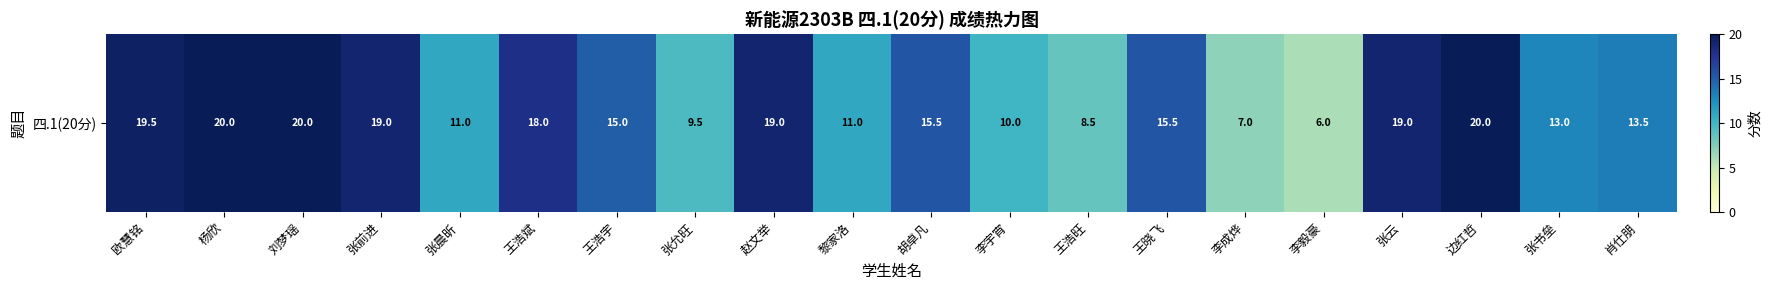

What is the change in value from 李毅豪 to 张书垒?

+7.0